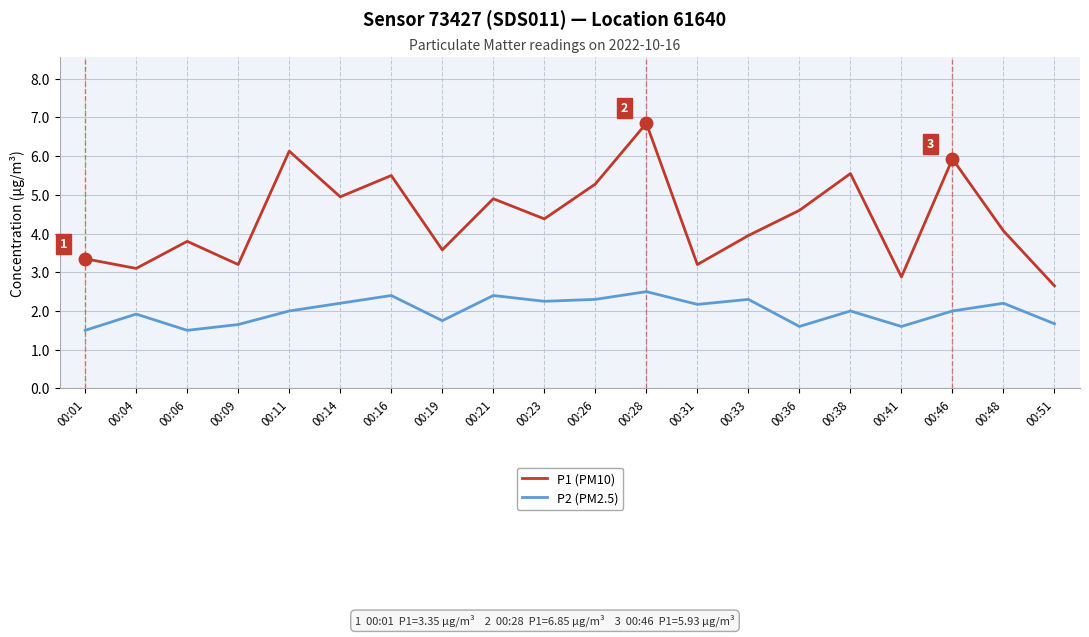

Rank the series by their average value, from lowest to highest.

P2 (PM2.5), P1 (PM10)